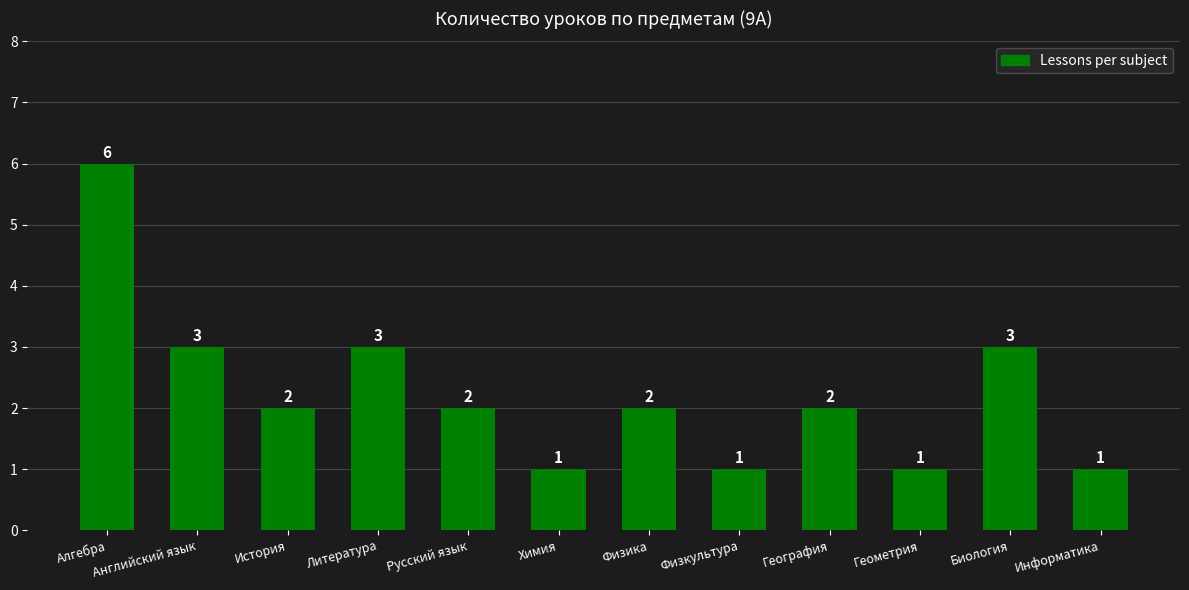

What is the ratio of the value at Биология to the value at История?

1.5